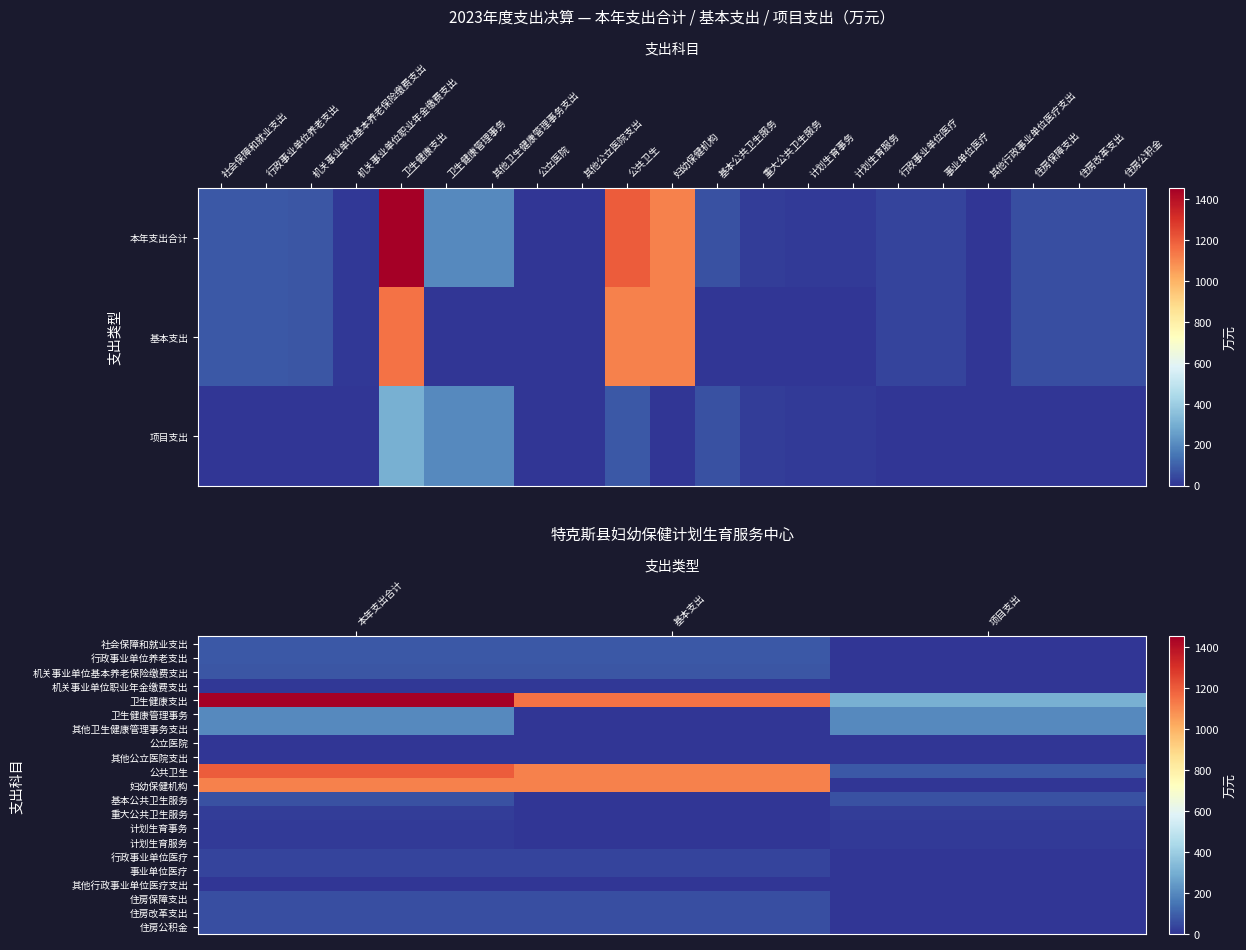

At which label is 社会保障和就业支出 closest to 40?

项目支出